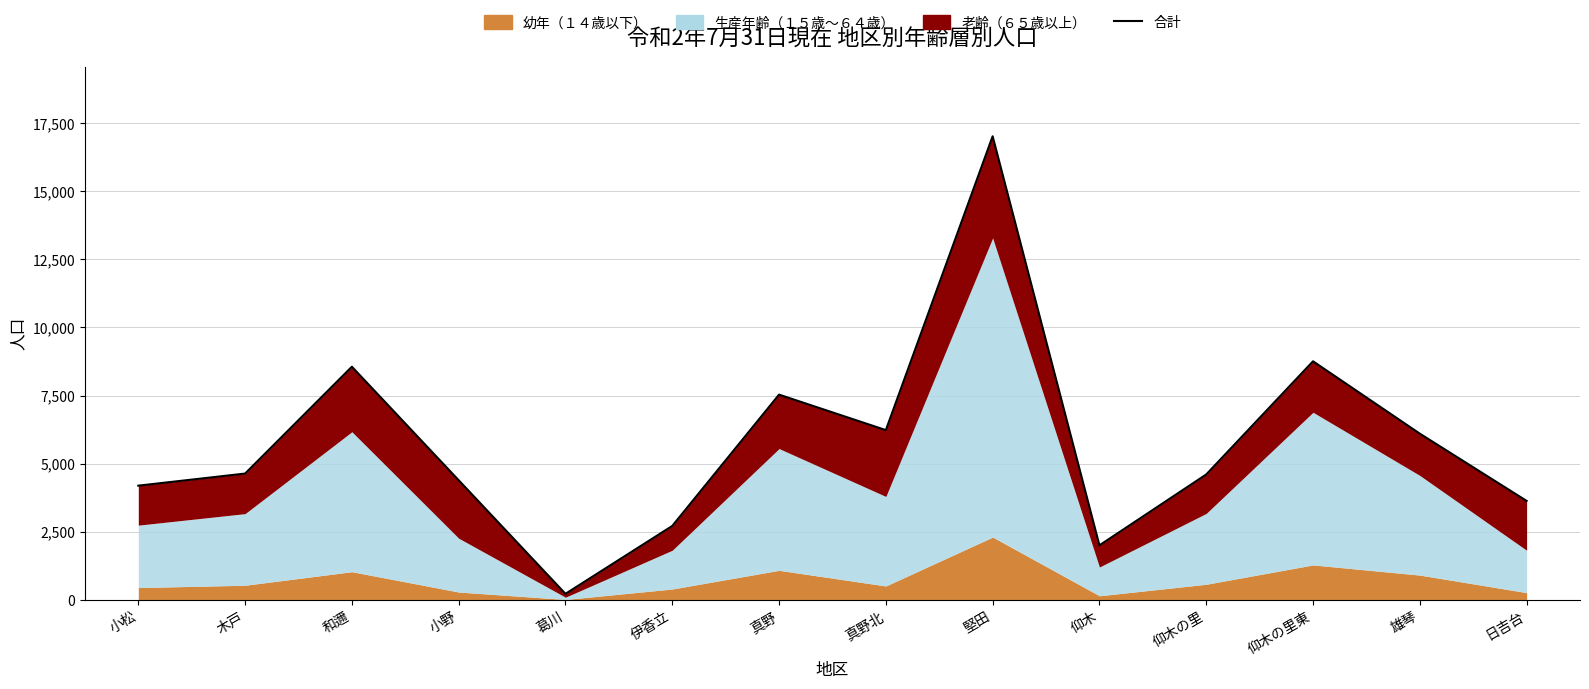

What is the average value?

5757